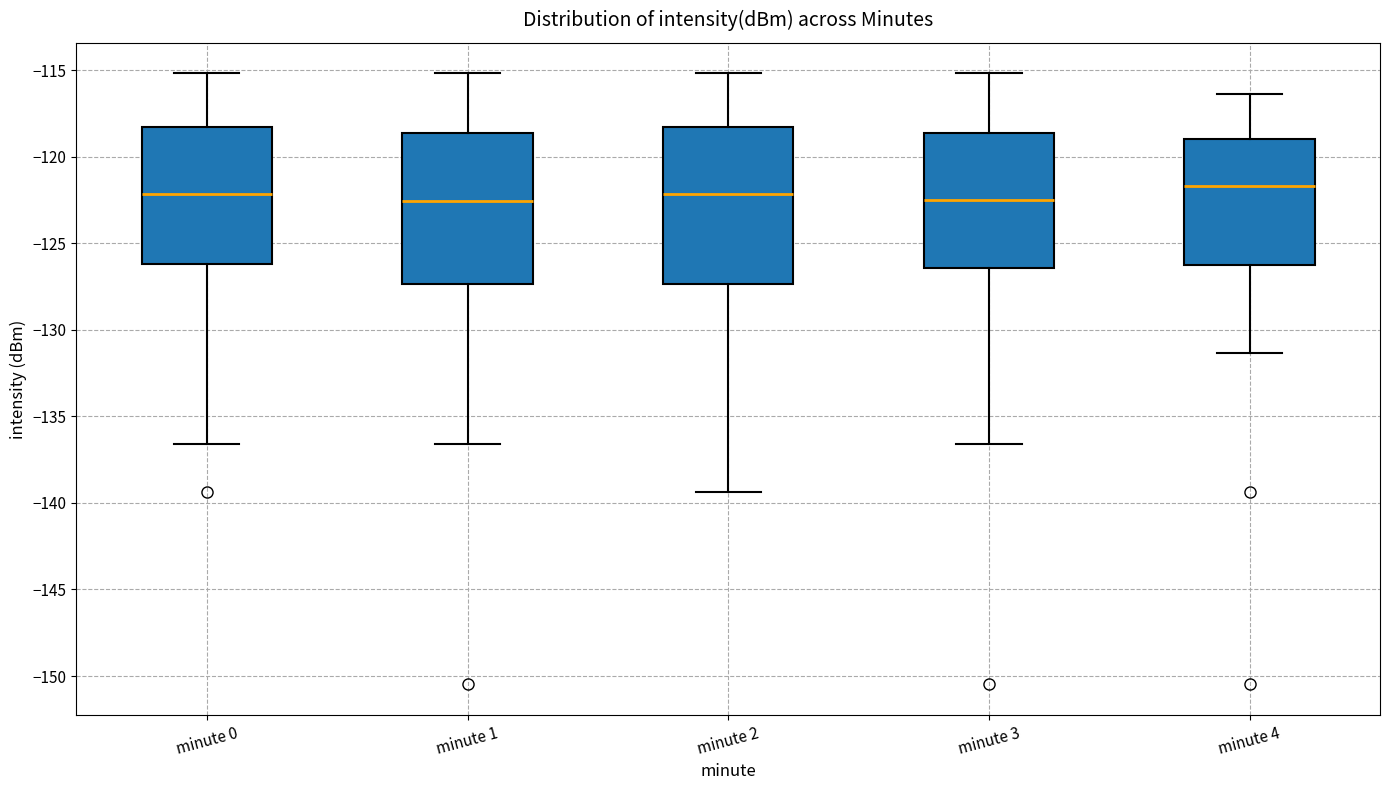

Reading left to right, read every box against the y-axis: the position of its median line, the range the box covers, and the ends of its whiskers. The values are not printed on the chart, so give them approximately, as read against the axis.

minute 0: median -122.0, box -126.0 to -118.5, whiskers -136.5 to -115.0
minute 1: median -122.5, box -127.5 to -118.5, whiskers -136.5 to -115.0
minute 2: median -122.0, box -127.5 to -118.5, whiskers -139.5 to -115.0
minute 3: median -122.5, box -126.5 to -118.5, whiskers -136.5 to -115.0
minute 4: median -121.5, box -126.5 to -119.0, whiskers -131.5 to -116.5